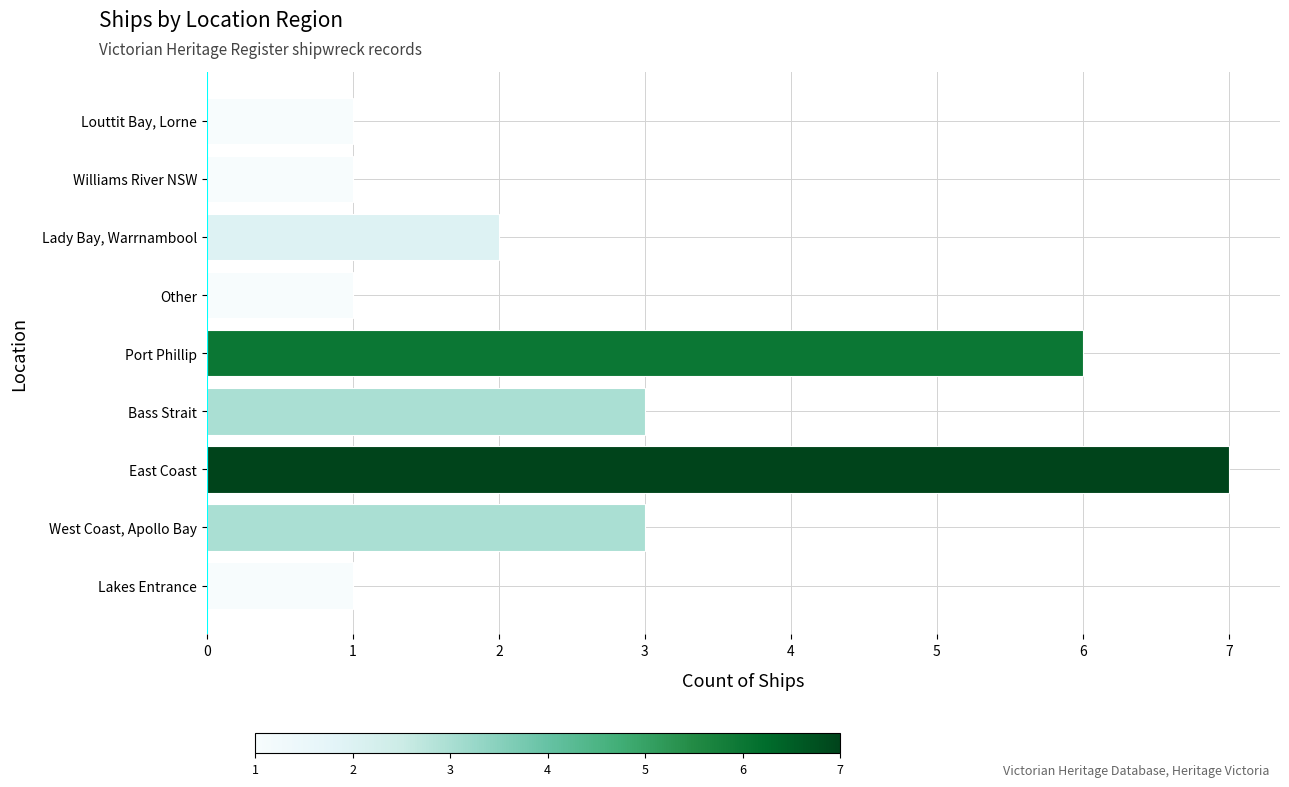

Reading top to bottom, list all the values displayed in this chart.

1	1	2	1	6	3	7	3	1